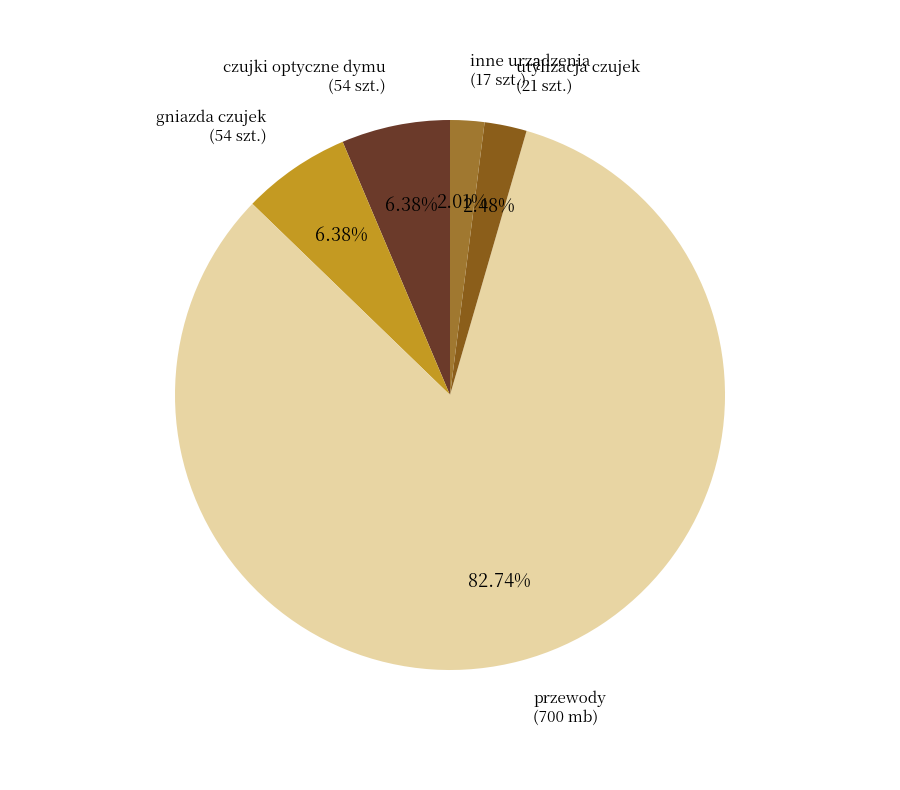

Is there a majority slice in this chart?

Yes